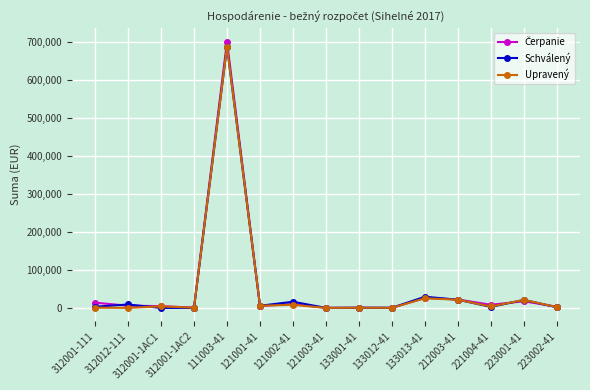

True or false: Schválený has more than 2 points higher than both neighbors.

True